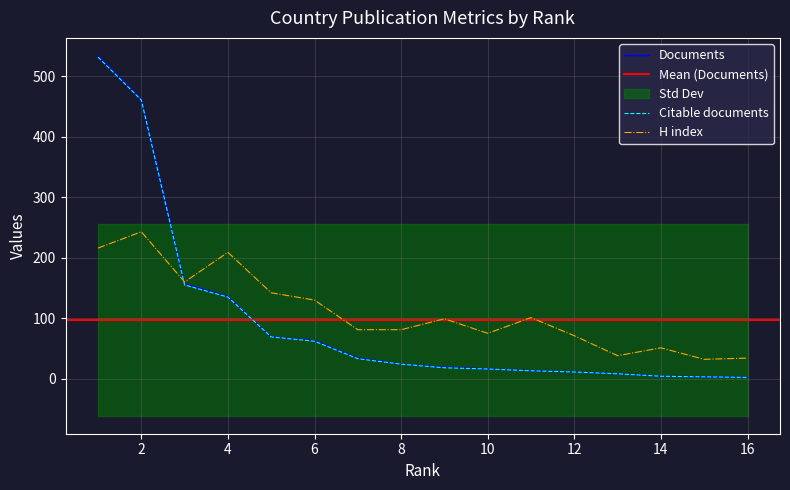

What is the difference between the maximum and minimum values in the Documents series?

532